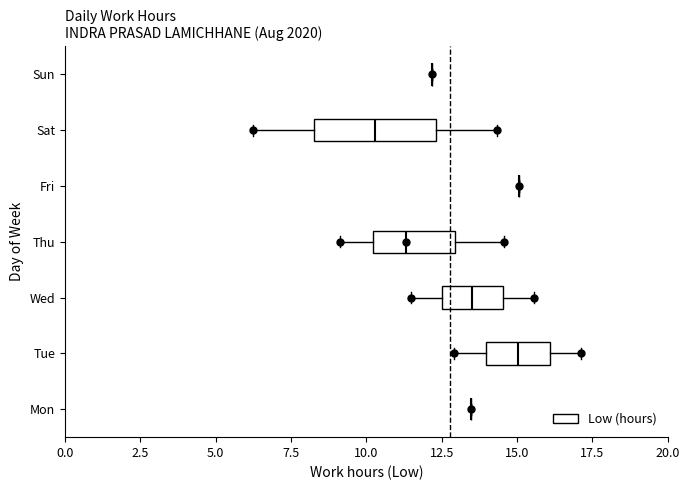

Reading bottom to top, read every box against the x-axis: the position of its median line, the range the box covers, and the ends of its whiskers. The values are not printed on the chart, so give them approximately, as read against the axis.

Mon: box collapsed to a line at 13.5, whiskers 13.5 to 13.5
Tue: median 15.0, box 14.0 to 16.0, whiskers 13.0 to 17.0
Wed: median 13.5, box 12.5 to 14.5, whiskers 11.5 to 15.5
Thu: median 11.5, box 10.0 to 13.0, whiskers 9.0 to 14.5
Fri: box collapsed to a line at 15.0, whiskers 15.0 to 15.0
Sat: median 10.5, box 8.5 to 12.5, whiskers 6.5 to 14.5
Sun: box collapsed to a line at 12.0, whiskers 12.0 to 12.0